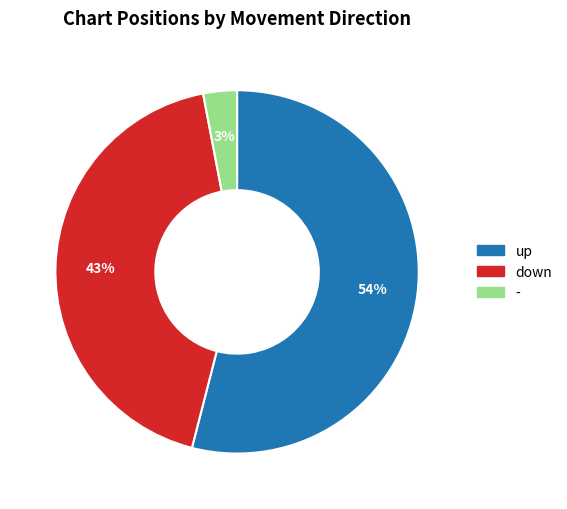

Does - account for over 50% of the chart?

No